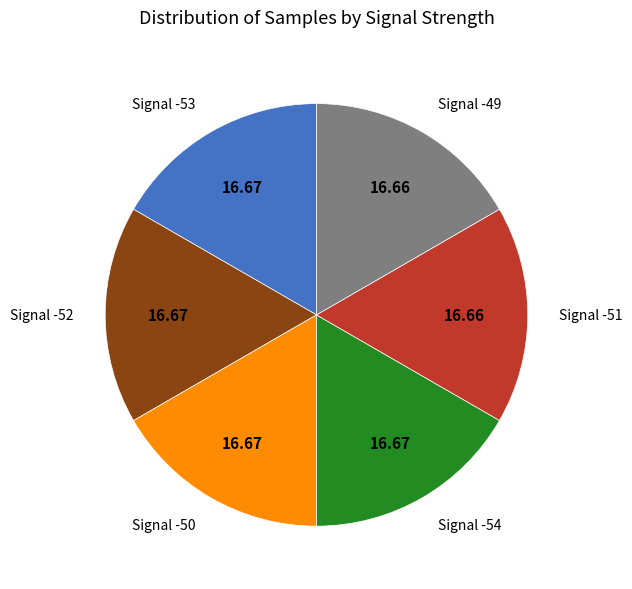

Approximately how many times larger is the value at Signal -52 compared to Signal -50?

1.0